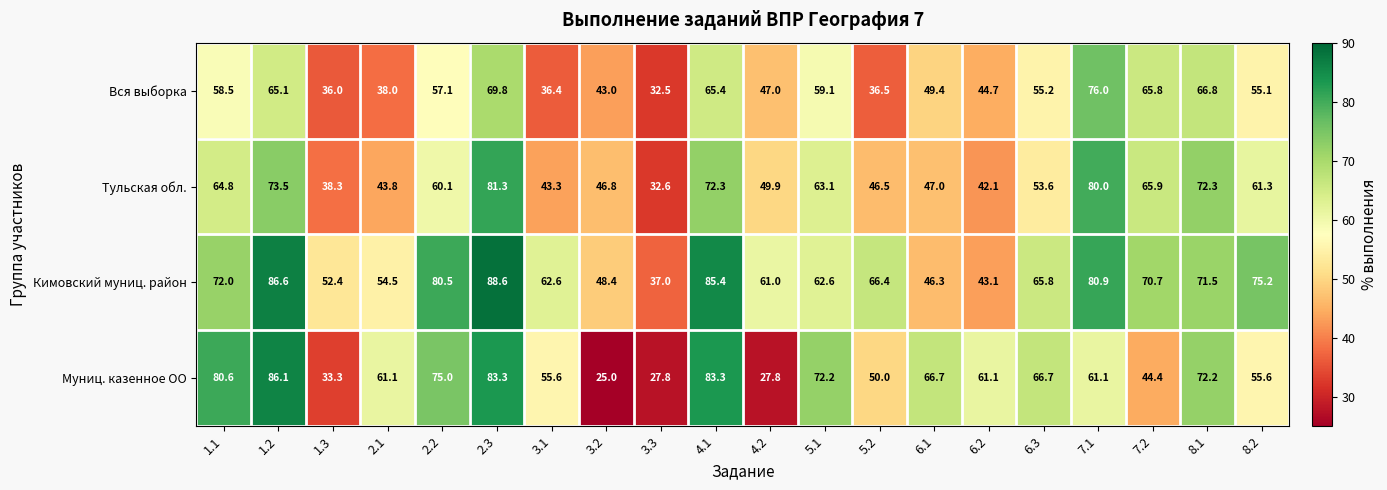

Rank the series by their average value, from lowest to highest.

Вся выборка, Тульская обл., Муниц. казенное ОО, Кимовский муниц. район